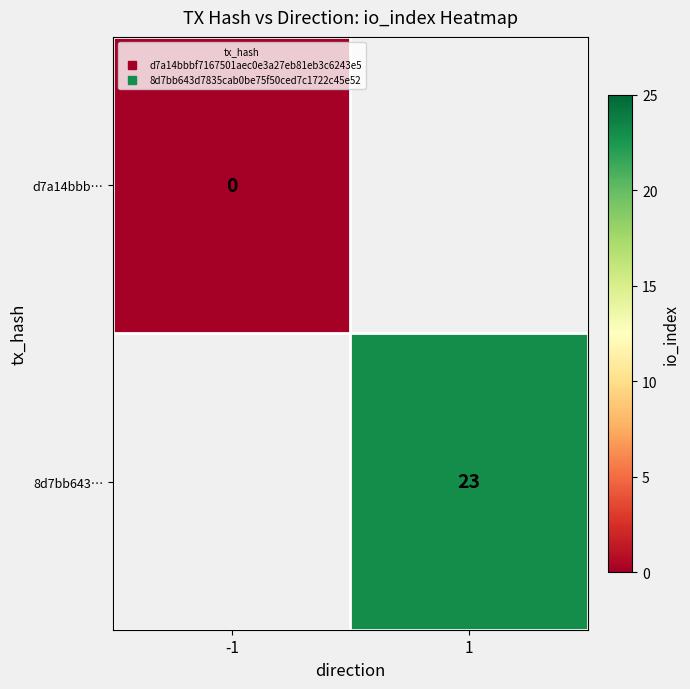

List the series in order of their peak value, lowest first.

d7a14bbb…, 8d7bb643…